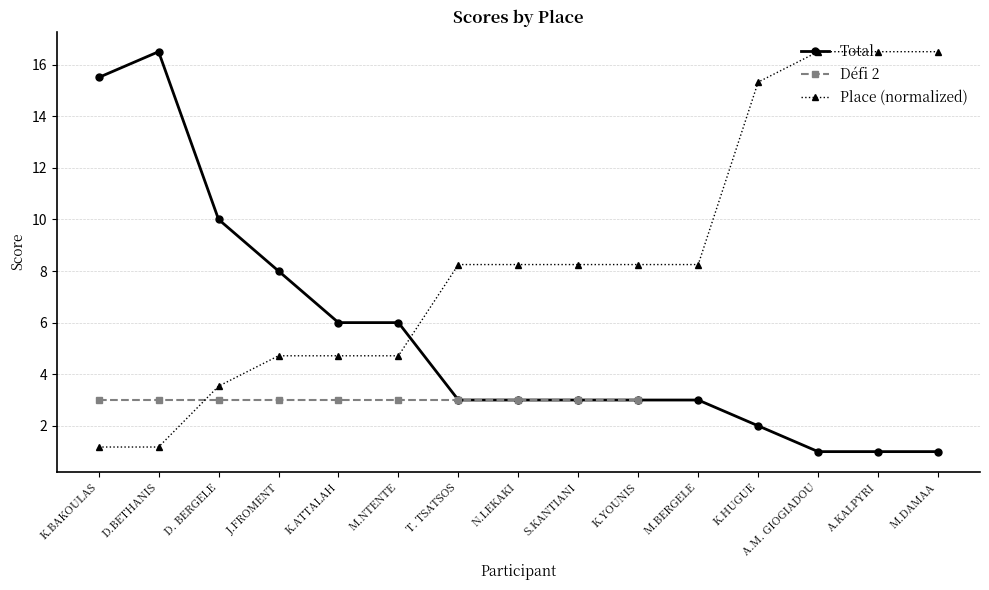

Is it true that Total equals 5.2 at T. TSATSOS?

False